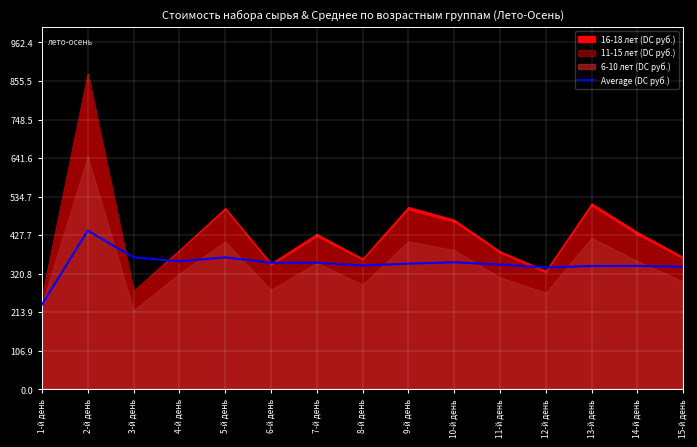

At which label is the value closest to 337?

12-й день